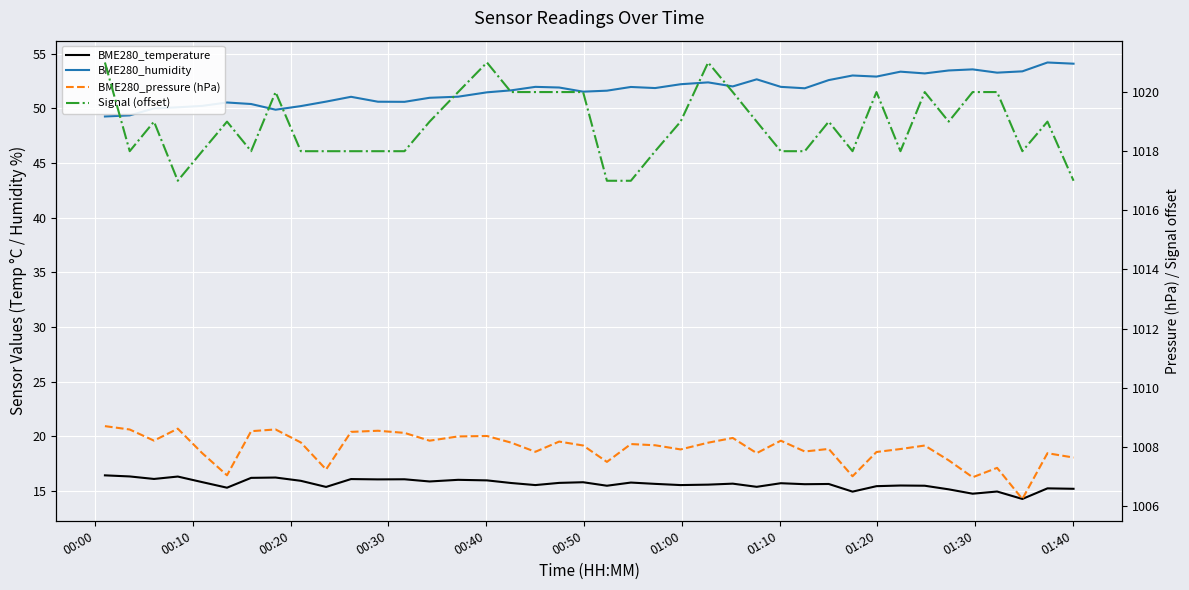

What is the greatest value displayed?

1021.0